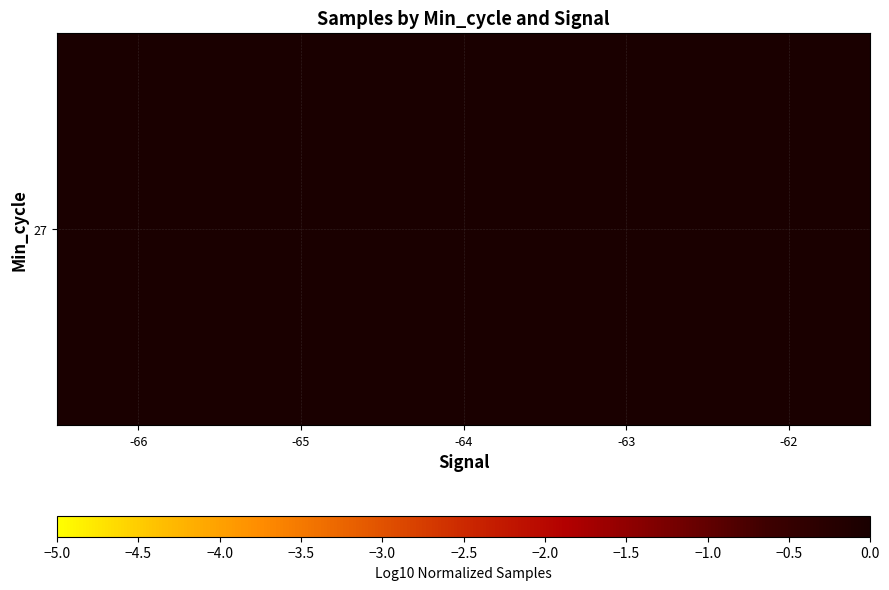

Reading left to right, what are all the values shown in this chart?

-66=0.0	-65=-0.0	-64=-0.0	-63=-0.0	-62=-0.0